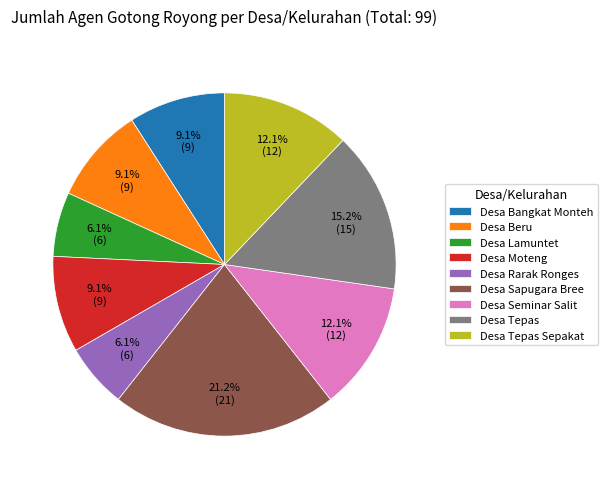

What portion of the pie excludes Desa Beru?

90.9%